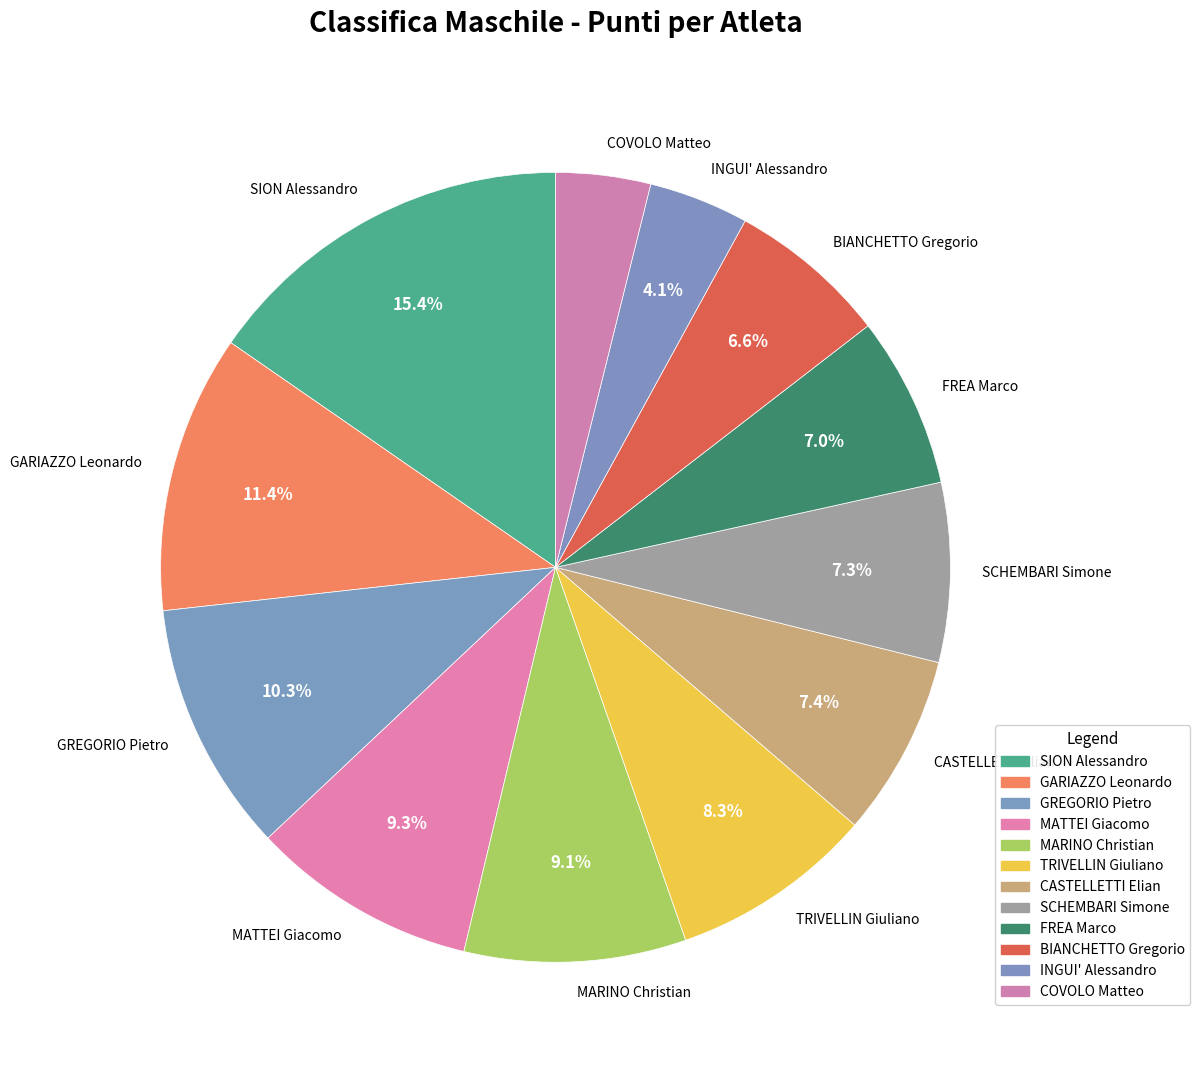

To the nearest percent, what portion does INGUI' Alessandro represent?

4%